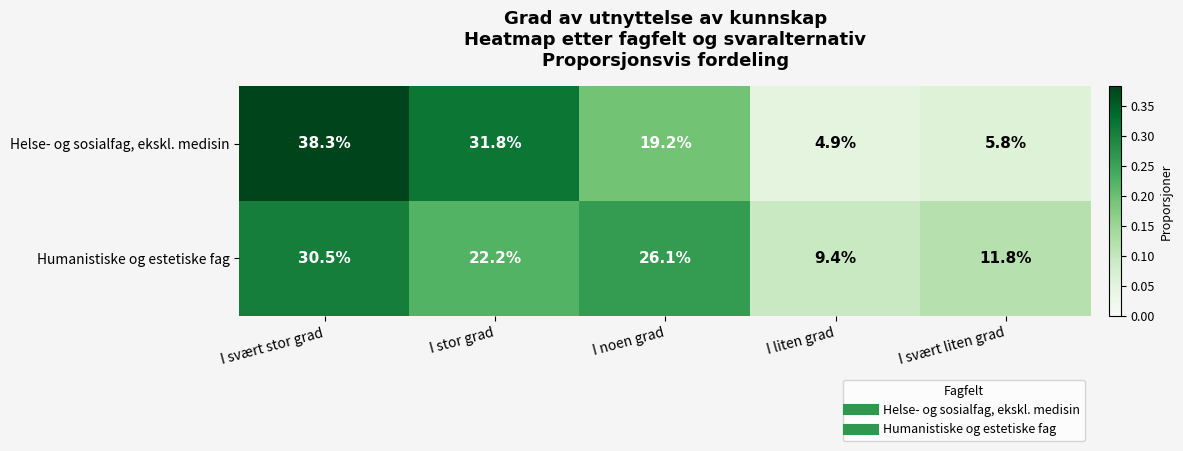

Which series changed the most between I svært stor grad and I noen grad?

Helse- og sosialfag, ekskl. medisin